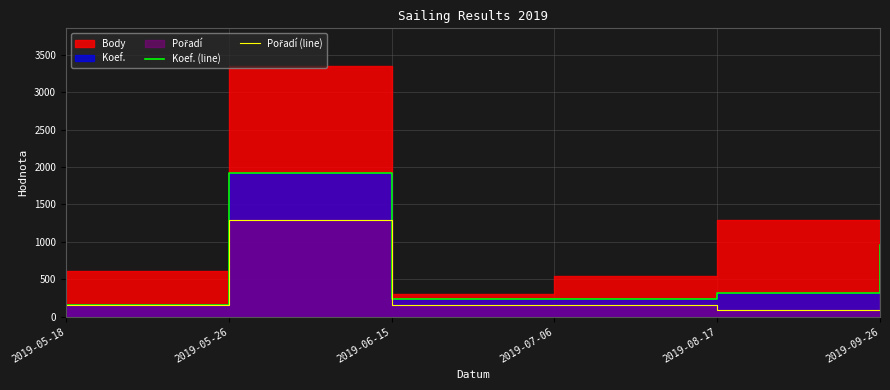

Is the value of Pořadí (line) at 2019-06-15 greater than the value of Koef. (line) at 2019-07-06?

No